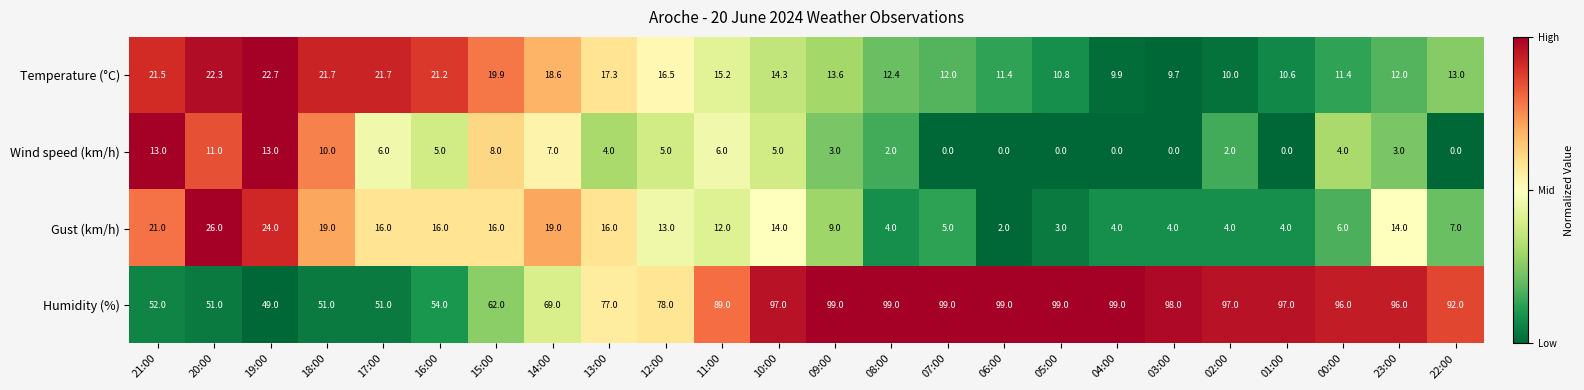

True or false: Temperature (°C) has a value of 4.8 at 03:00.

False